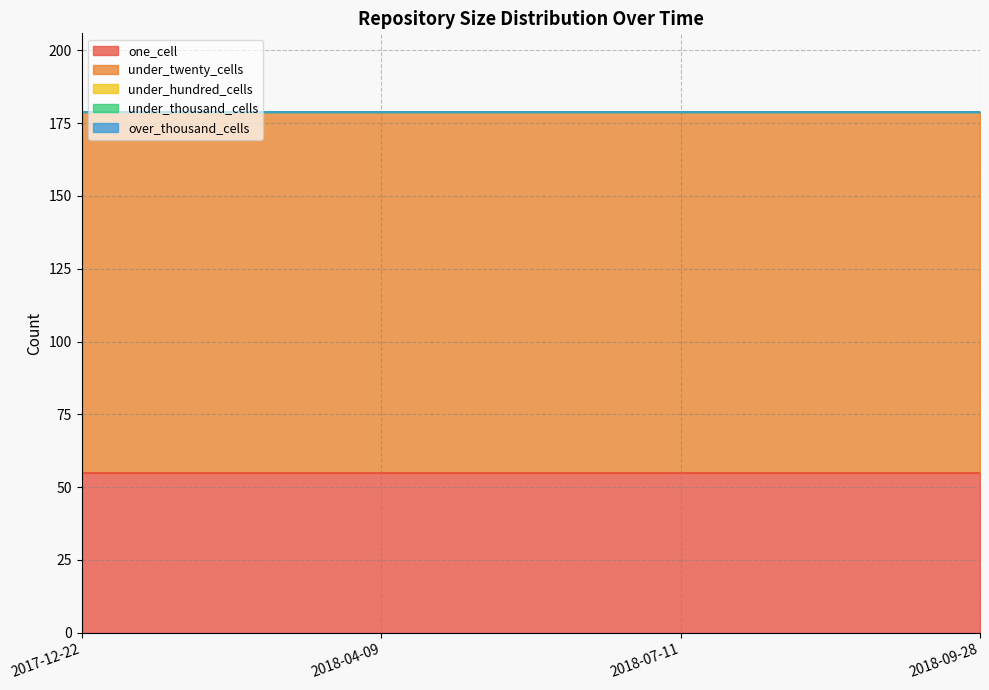

The value of one_cell at 2018-09-28 is 38. True or false?

False